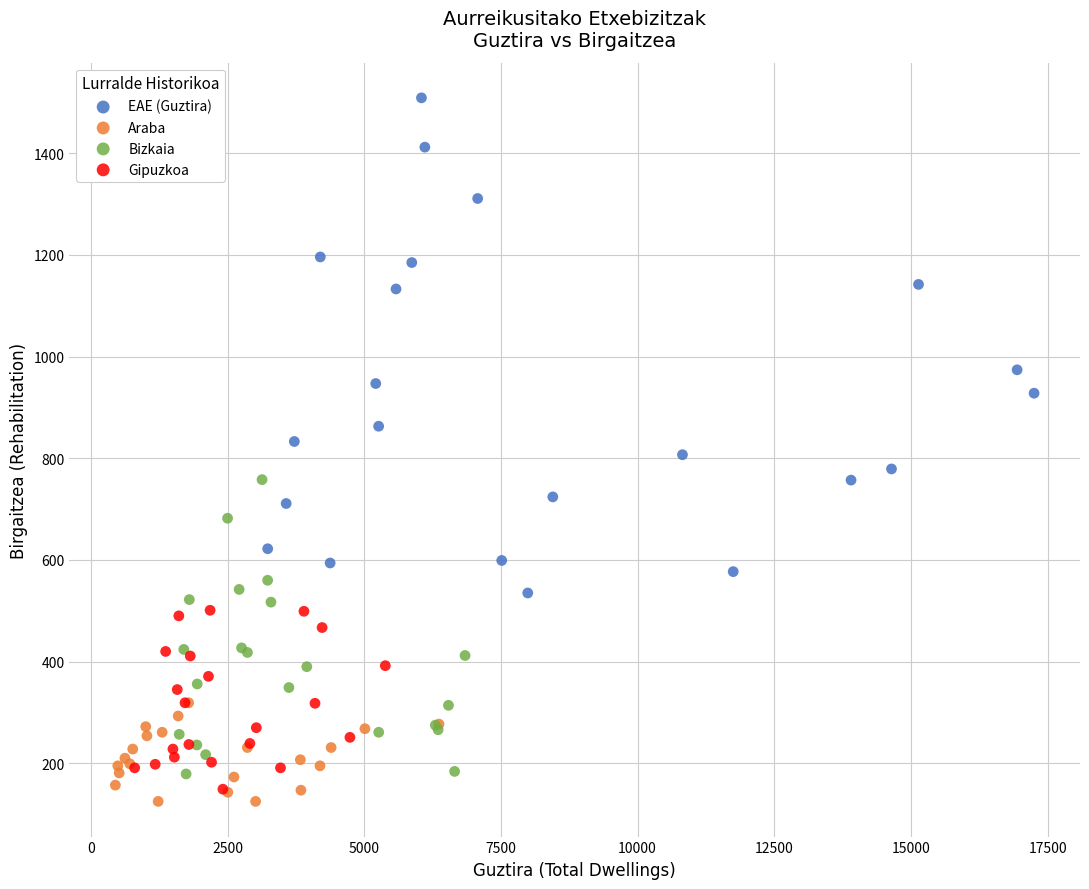

Which series reaches the maximum Y coordinate?

EAE (Guztira)